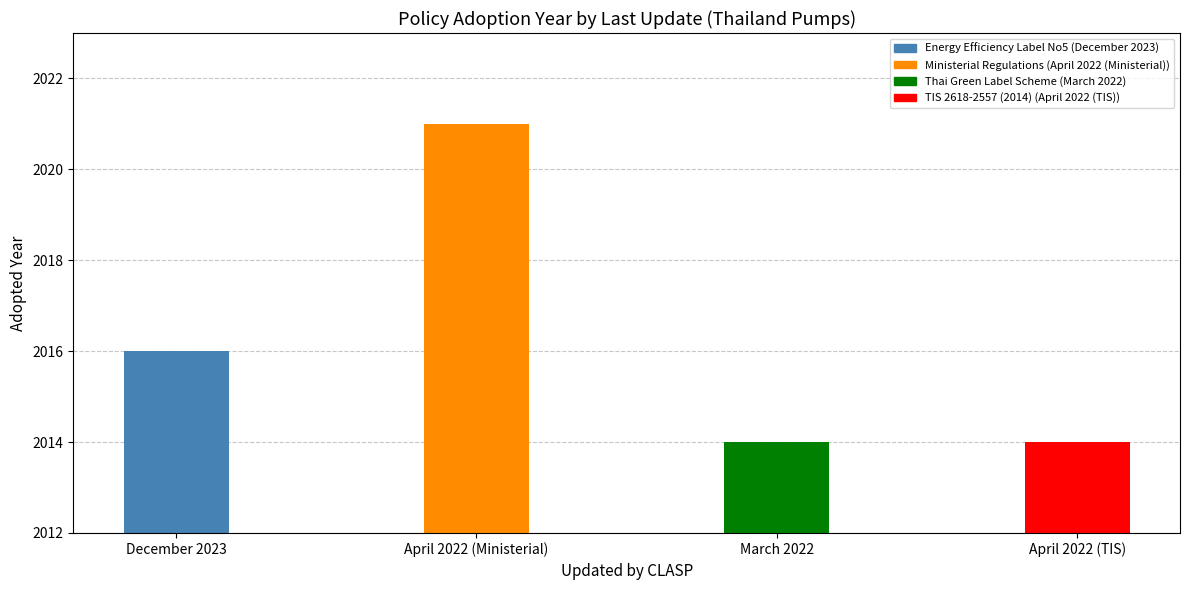

What is the ratio of the value at April 2022 (Ministerial) to the value at March 2022?

1.0